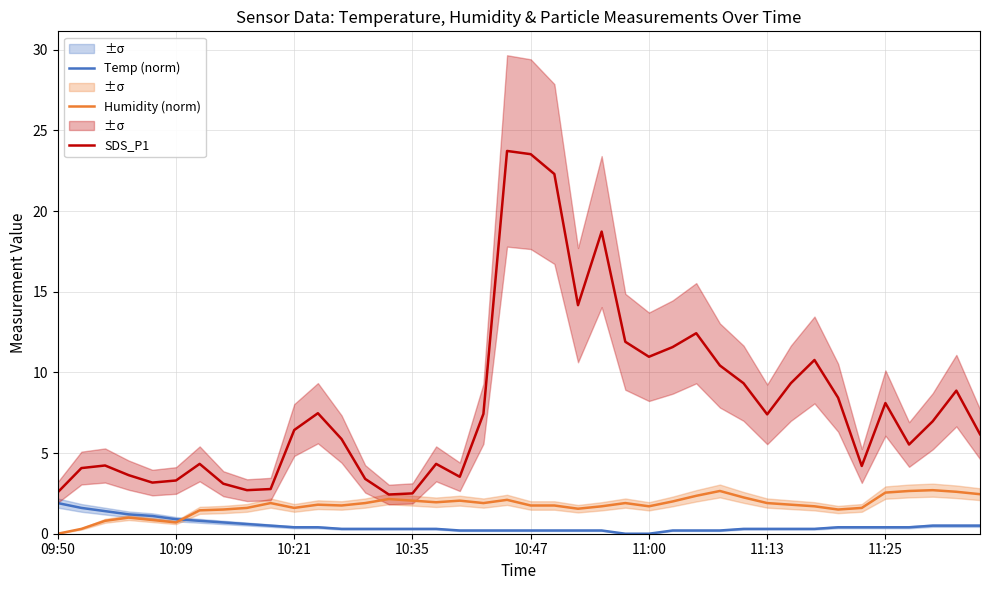

At how many categories does at least one series exceed 20?

3